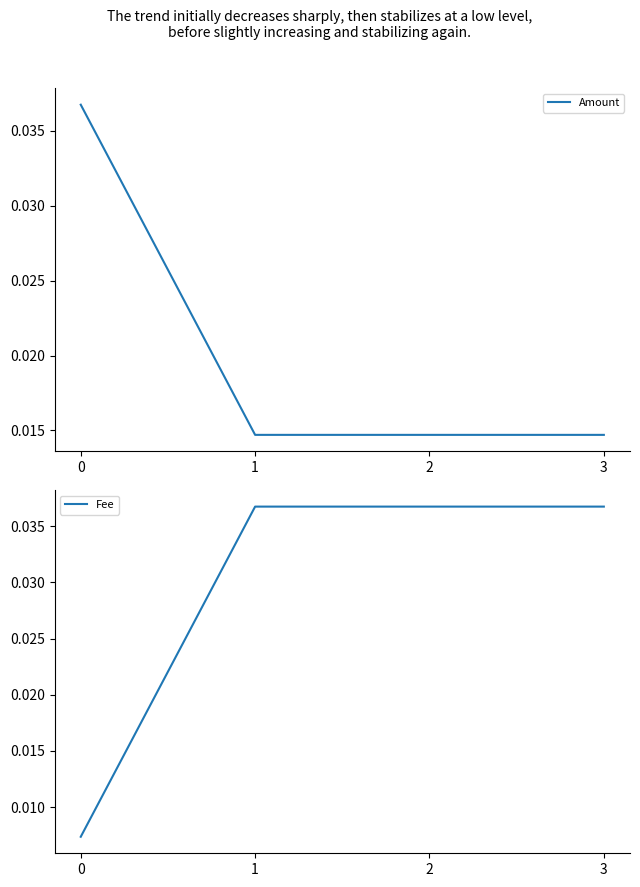

Between 2 and 1, which is larger?

2